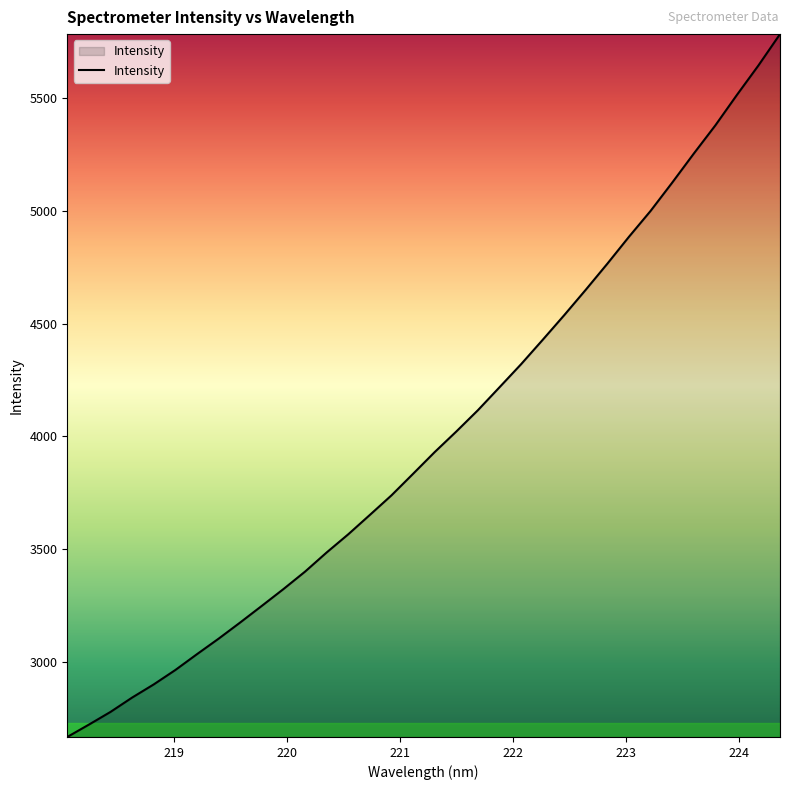

Does the chart display data point markers on the line(s)?

No